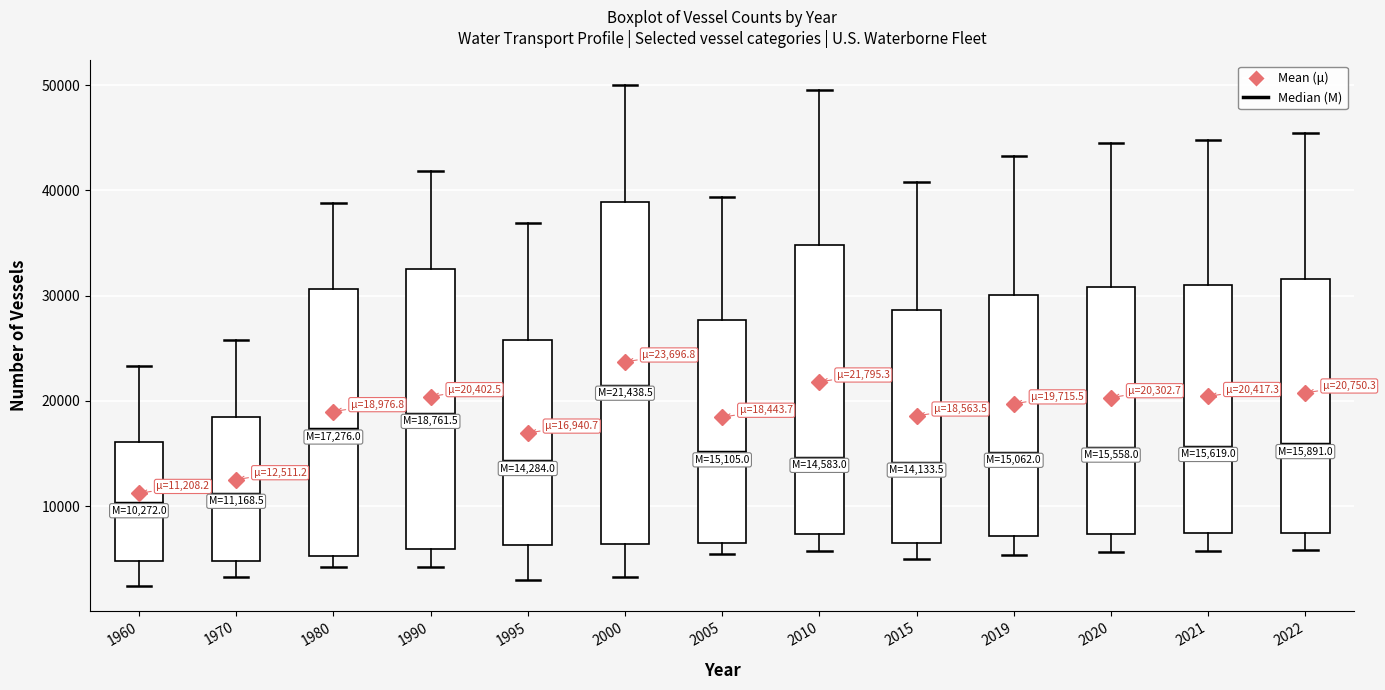

Which box's median line is the highest?

2000